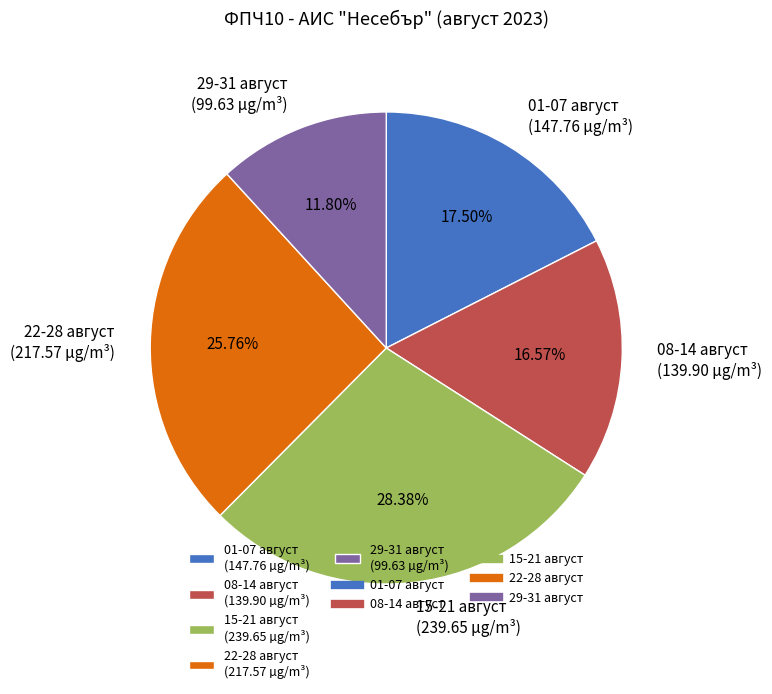

How many segments does this pie chart have?

5